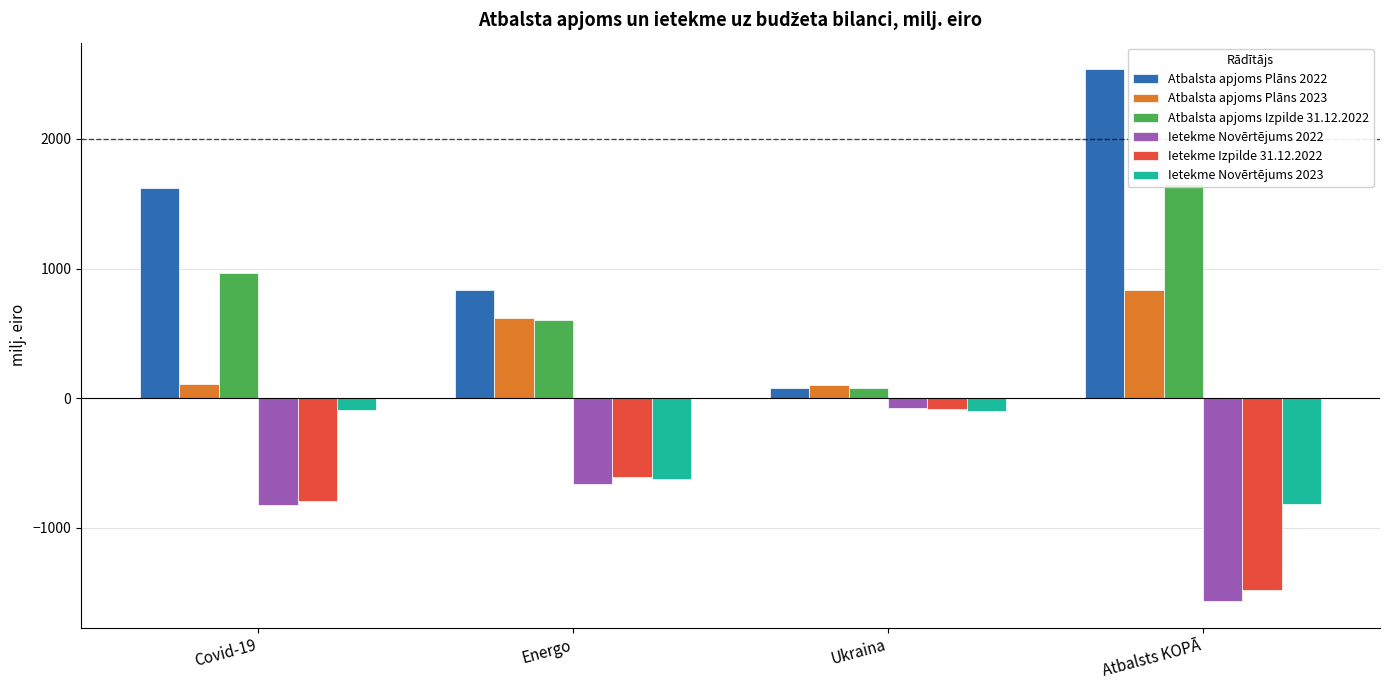

Is it true that Atbalsta apjoms Izpilde 31.12.2022 equals 2650.6 at Atbalsts KOPĀ?

False